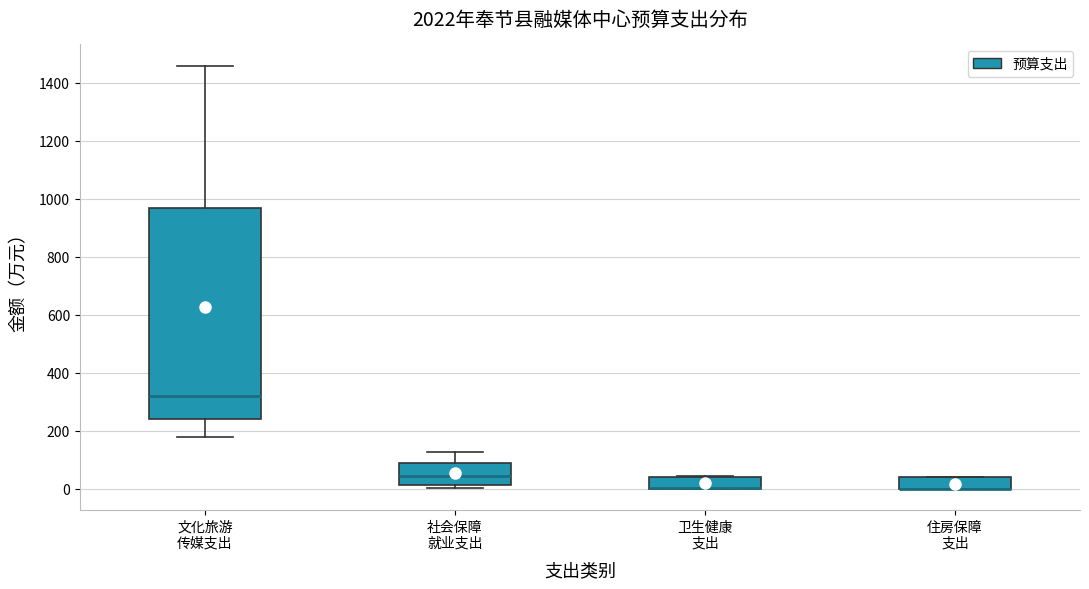

Where does the median line of the box for 文化旅游 传媒支出 sit on the y-axis? The values are not printed on the chart, so give them approximately, as read against the axis.

320